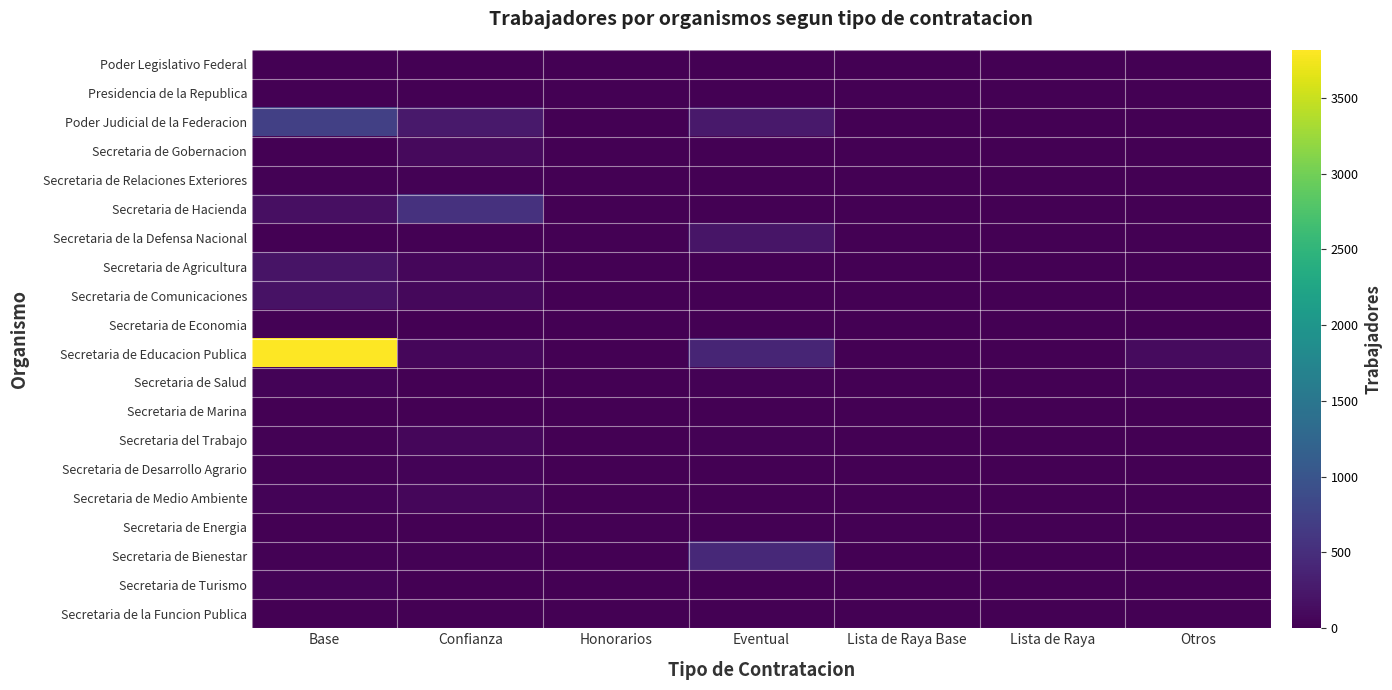

At Lista de Raya, list the series in order from largest to smallest.

Poder Legislativo Federal, Presidencia de la Republica, Poder Judicial de la Federacion, Secretaria de Gobernacion, Secretaria de Relaciones Exteriores, Secretaria de Hacienda, Secretaria de la Defensa Nacional, Secretaria de Agricultura, Secretaria de Comunicaciones, Secretaria de Economia, Secretaria de Educacion Publica, Secretaria de Salud, Secretaria de Marina, Secretaria del Trabajo, Secretaria de Desarrollo Agrario, Secretaria de Medio Ambiente, Secretaria de Energia, Secretaria de Bienestar, Secretaria de Turismo, Secretaria de la Funcion Publica